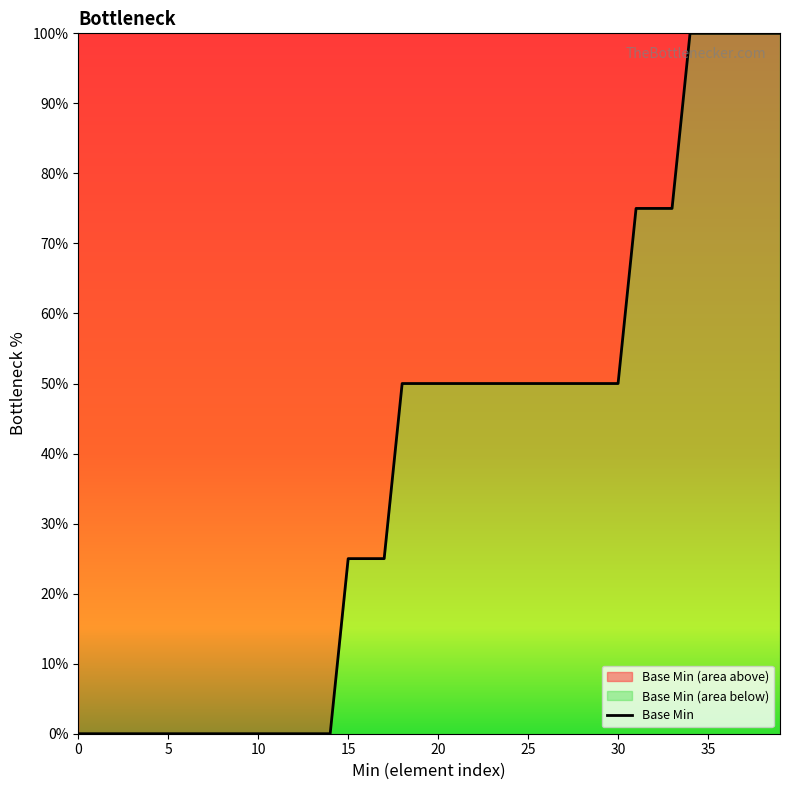

Reading left to right, transcribe all the data shown in this chart.

0	0	0	0	0	0	0	0	0	0	0	0	0	0	0	25	25	25	50	50	50	50	50	50	50	50	50	50	50	50	50	75	75	75	100	100	100	100	100	100